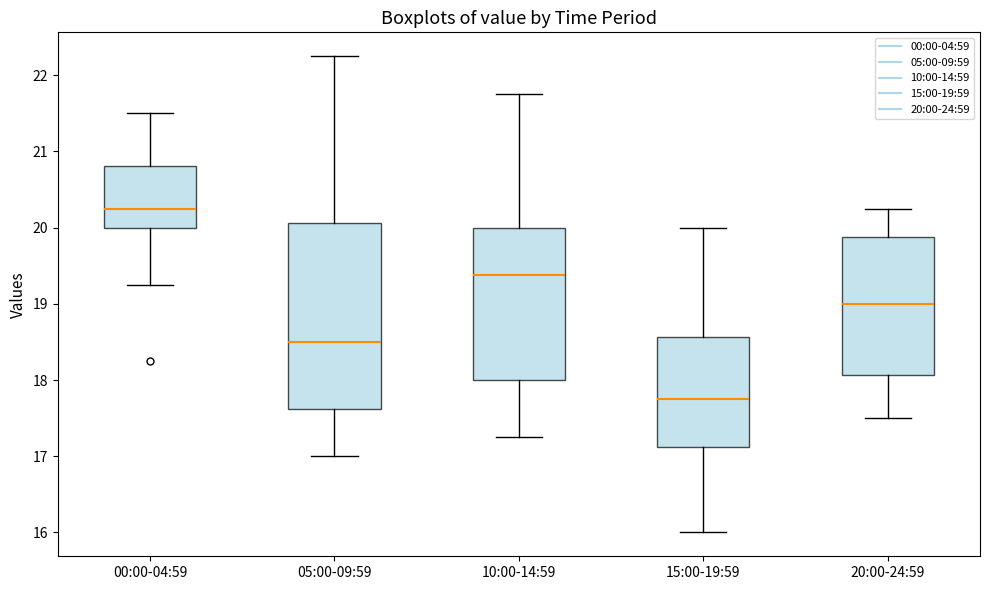

Which box is the tallest, from its lower edge to its upper edge?

05:00-09:59